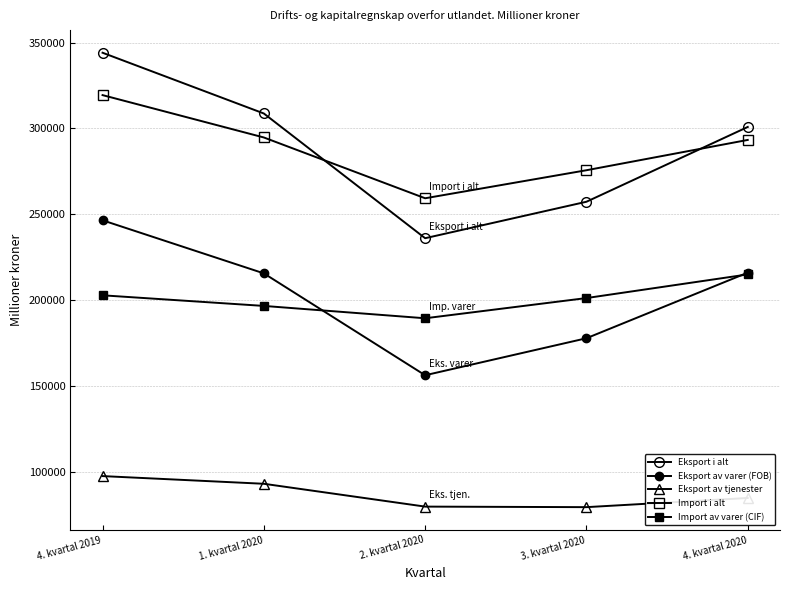

What is the greatest value displayed?

344054